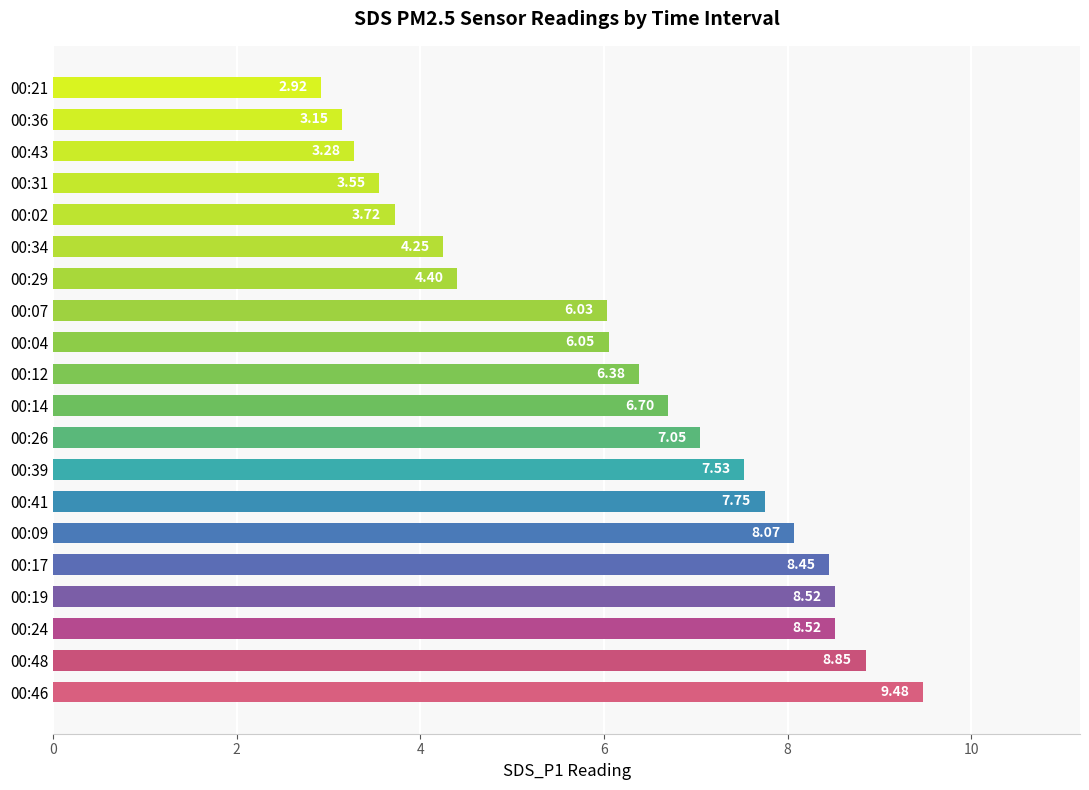

What is the difference between the second highest and second lowest values?

5.7